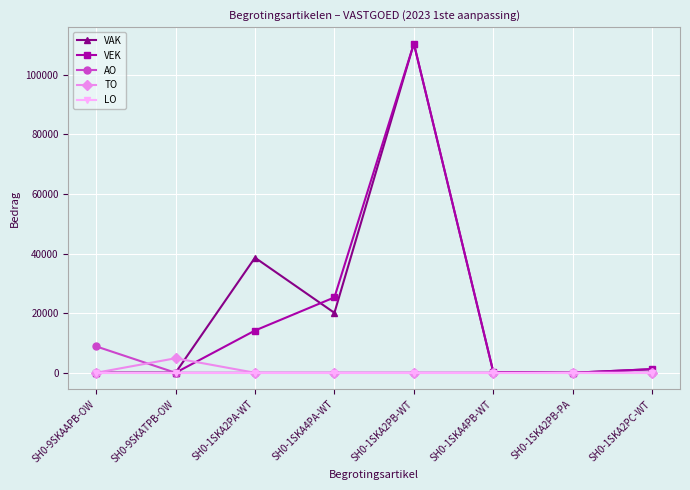

At which category is the sum across all series the highest?

SH0-1SKA2PB-WT